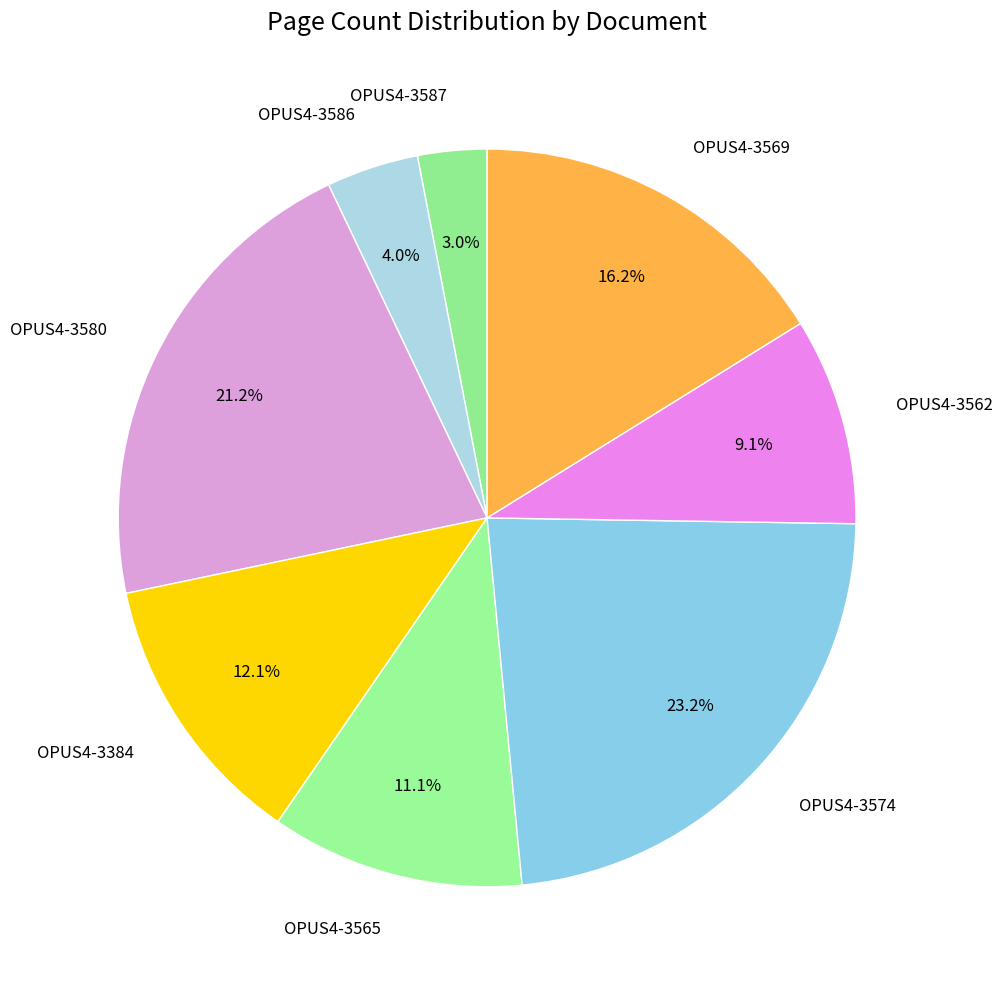

What percentage is the OPUS4-3384 slice, to the nearest percent?

12%